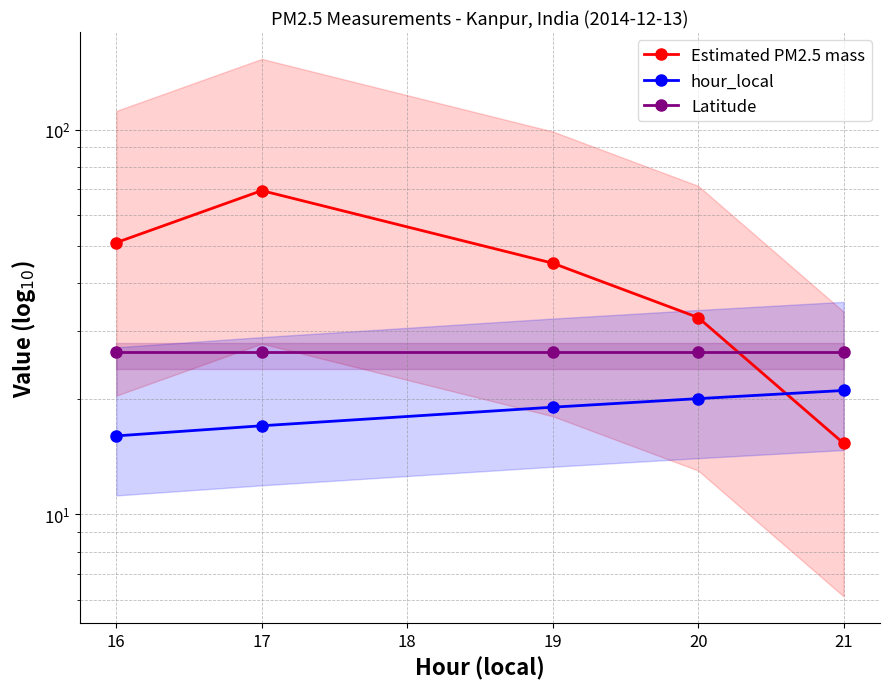

Count the number of data series in this chart.

3